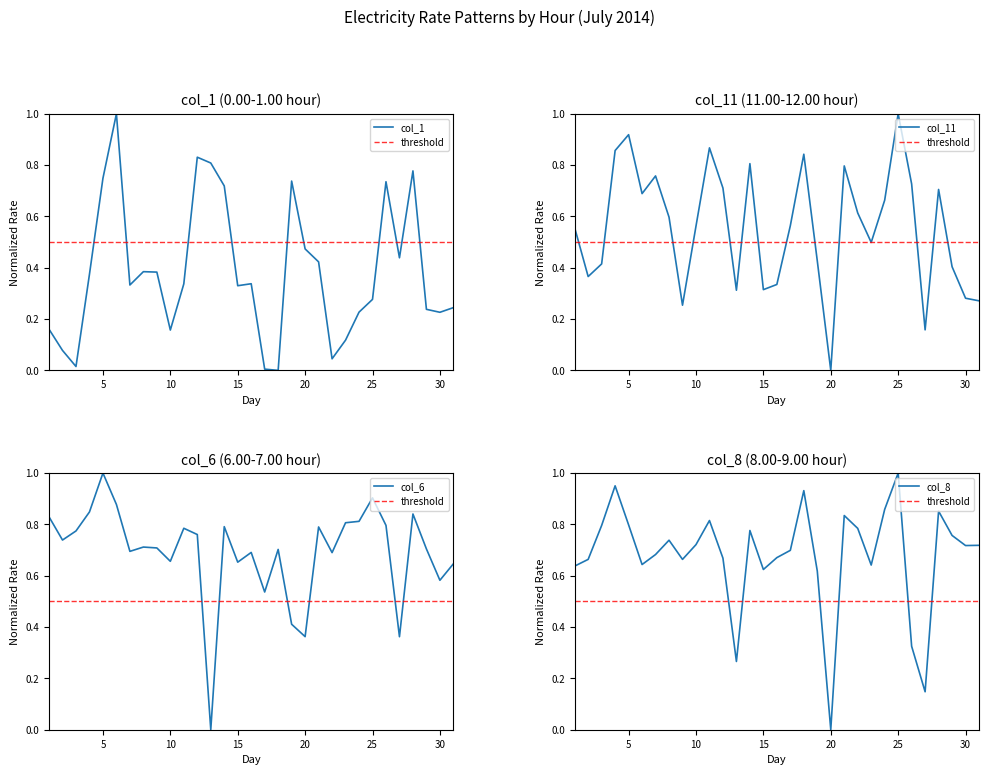

Between which two adjacent categories do col_11 and col_6 first intersect?

3 and 4